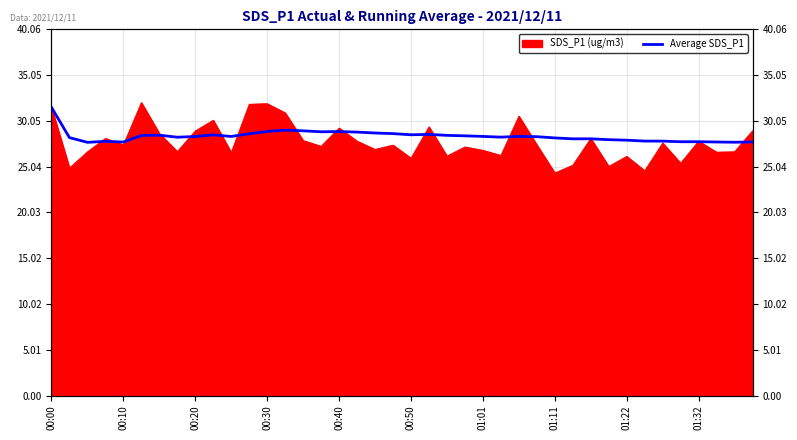

Which has a higher value, 37 or 27?

27